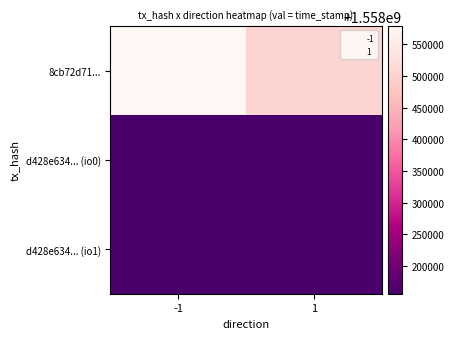

Which label corresponds to the smallest value in the chart?

1